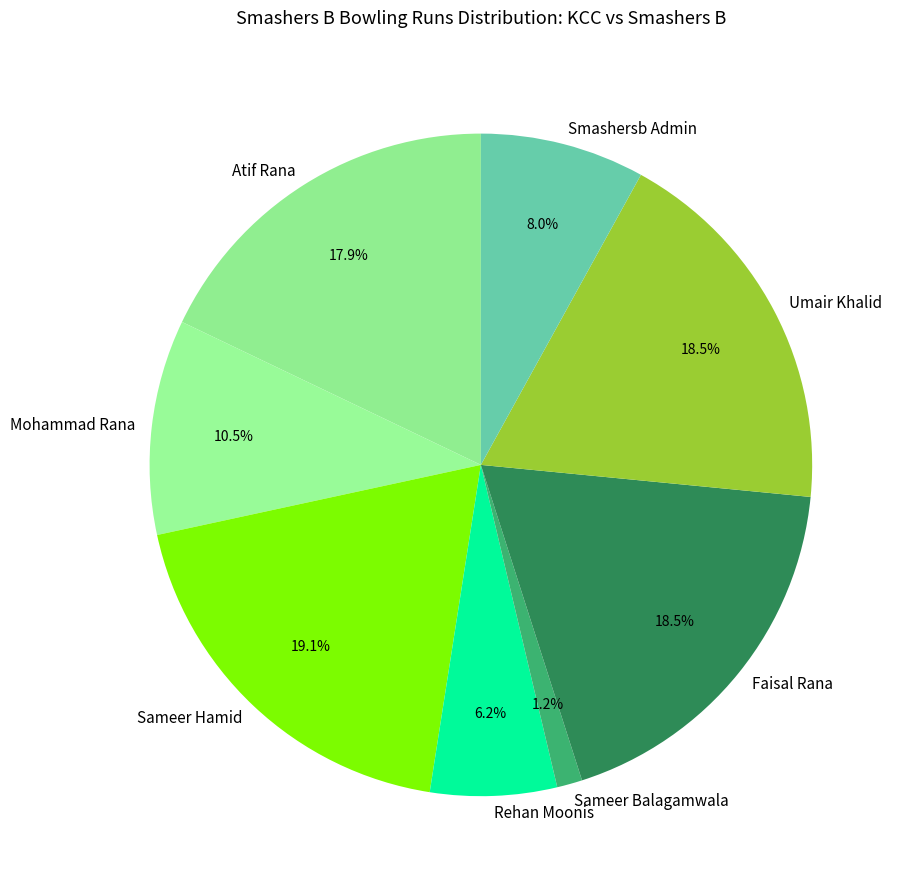

What is the largest slice in the pie chart?

Sameer Hamid